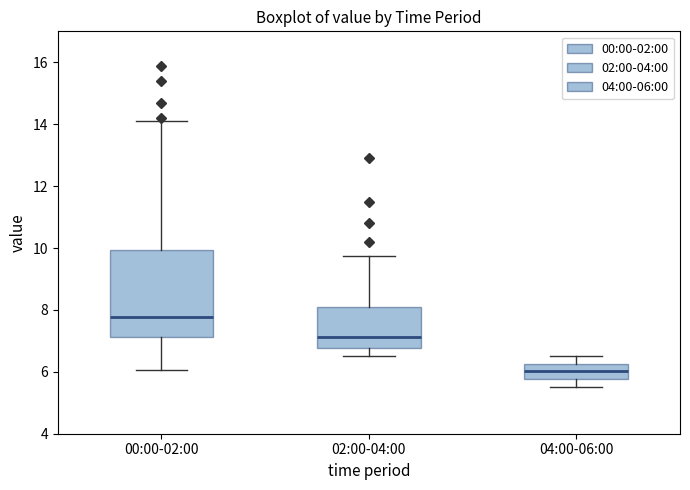

Reading left to right, read every box against the y-axis: the position of its median line, the range the box covers, and the ends of its whiskers. The values are not printed on the chart, so give them approximately, as read against the axis.

00:00-02:00: median 7.8, box 7.2 to 10.0, whiskers 6.0 to 14.2
02:00-04:00: median 7.2, box 6.8 to 8.0, whiskers 6.6 to 9.8
04:00-06:00: median 6.0, box 5.8 to 6.2, whiskers 5.6 to 6.6